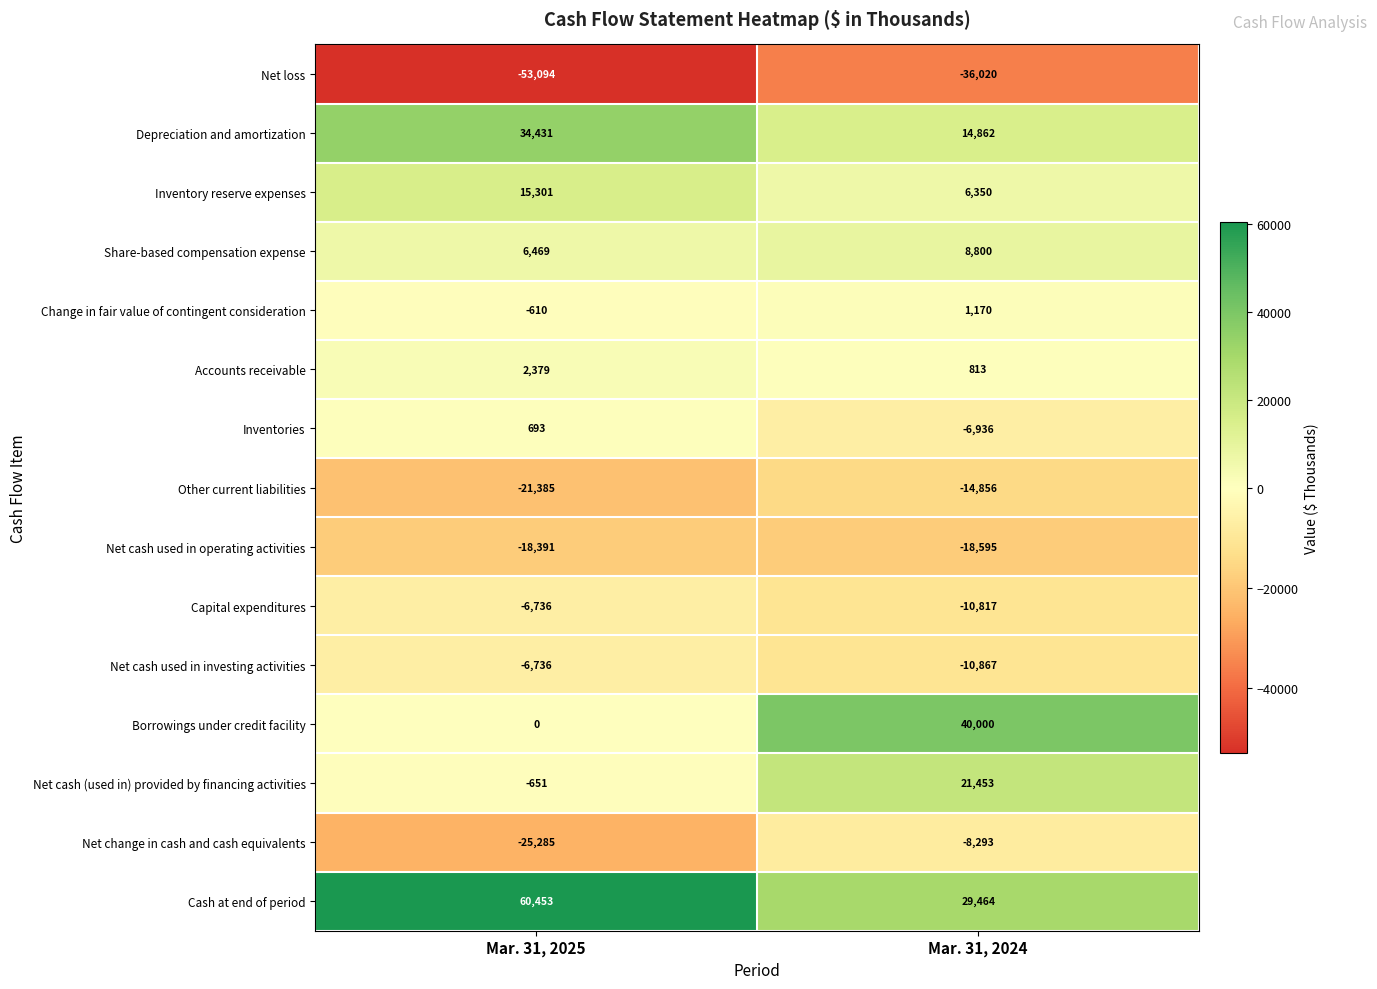

Reading left to right, transcribe all the data shown in this chart.

Net loss: Mar. 31, 2025=-53094	Mar. 31, 2024=-36020
Depreciation and amortization: Mar. 31, 2025=34431	Mar. 31, 2024=14862
Inventory reserve expenses: Mar. 31, 2025=15301	Mar. 31, 2024=6350
Share-based compensation expense: Mar. 31, 2025=6469	Mar. 31, 2024=8800
Change in fair value of contingent consideration: Mar. 31, 2025=-610	Mar. 31, 2024=1170
Accounts receivable: Mar. 31, 2025=2379	Mar. 31, 2024=813
Inventories: Mar. 31, 2025=693	Mar. 31, 2024=-6936
Other current liabilities: Mar. 31, 2025=-21385	Mar. 31, 2024=-14856
Net cash used in operating activities: Mar. 31, 2025=-18391	Mar. 31, 2024=-18595
Capital expenditures: Mar. 31, 2025=-6736	Mar. 31, 2024=-10817
Net cash used in investing activities: Mar. 31, 2025=-6736	Mar. 31, 2024=-10867
Borrowings under credit facility: Mar. 31, 2025=0	Mar. 31, 2024=40000
Net cash (used in) provided by financing activities: Mar. 31, 2025=-651	Mar. 31, 2024=21453
Net change in cash and cash equivalents: Mar. 31, 2025=-25285	Mar. 31, 2024=-8293
Cash at end of period: Mar. 31, 2025=60453	Mar. 31, 2024=29464